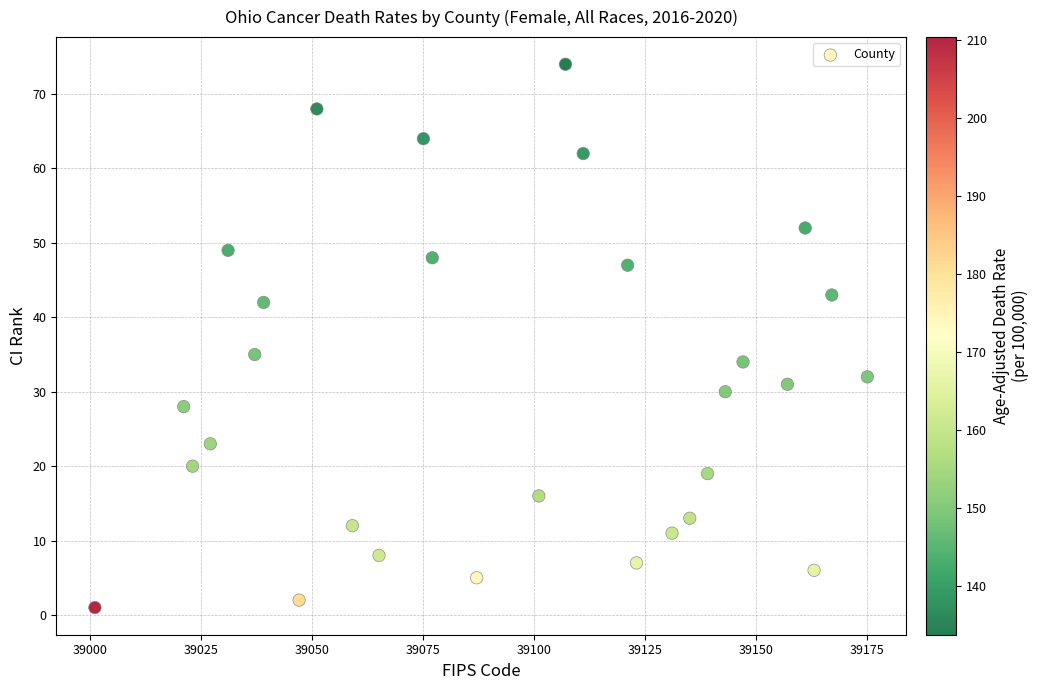

What Y value in the scatter plot is closest to 37?

35